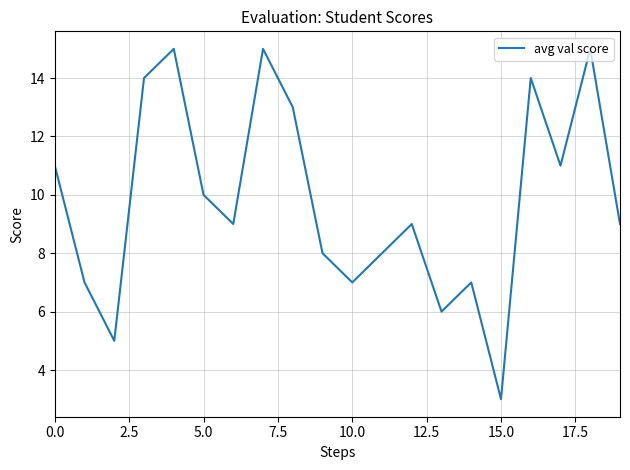

What is the difference between the maximum and minimum values?

12